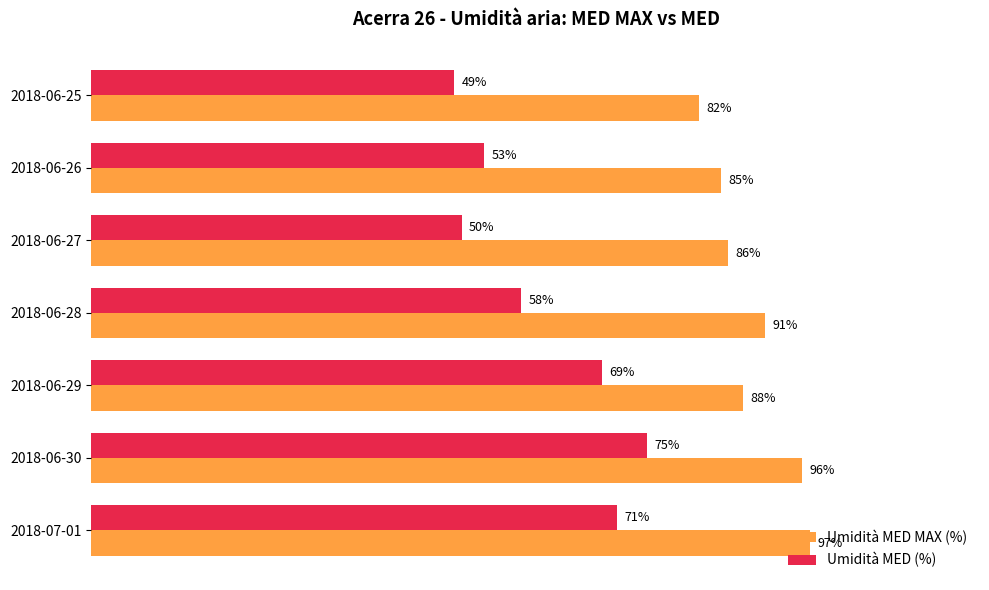

Is the value of Umidità MED (%) at 2018-06-26 greater than the value of Umidità MED MAX (%) at 2018-06-29?

No